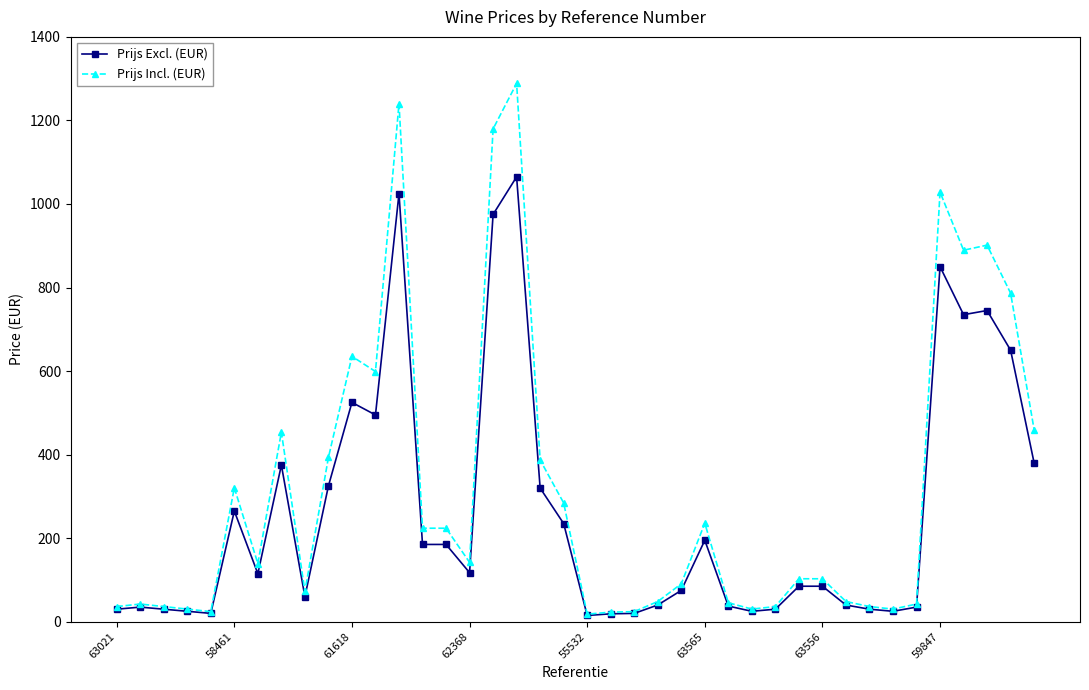

True or false: Prijs Incl. (EUR) has more than 2 points higher than both neighbors.

True